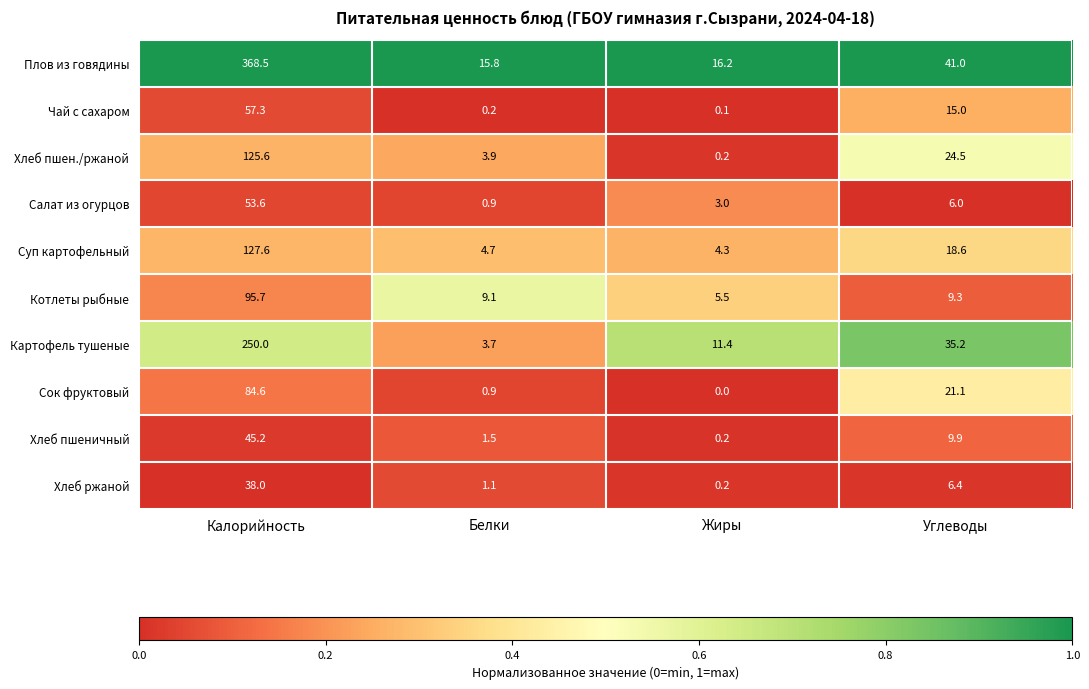

Which series has the widest spread of values?

Плов из говядины